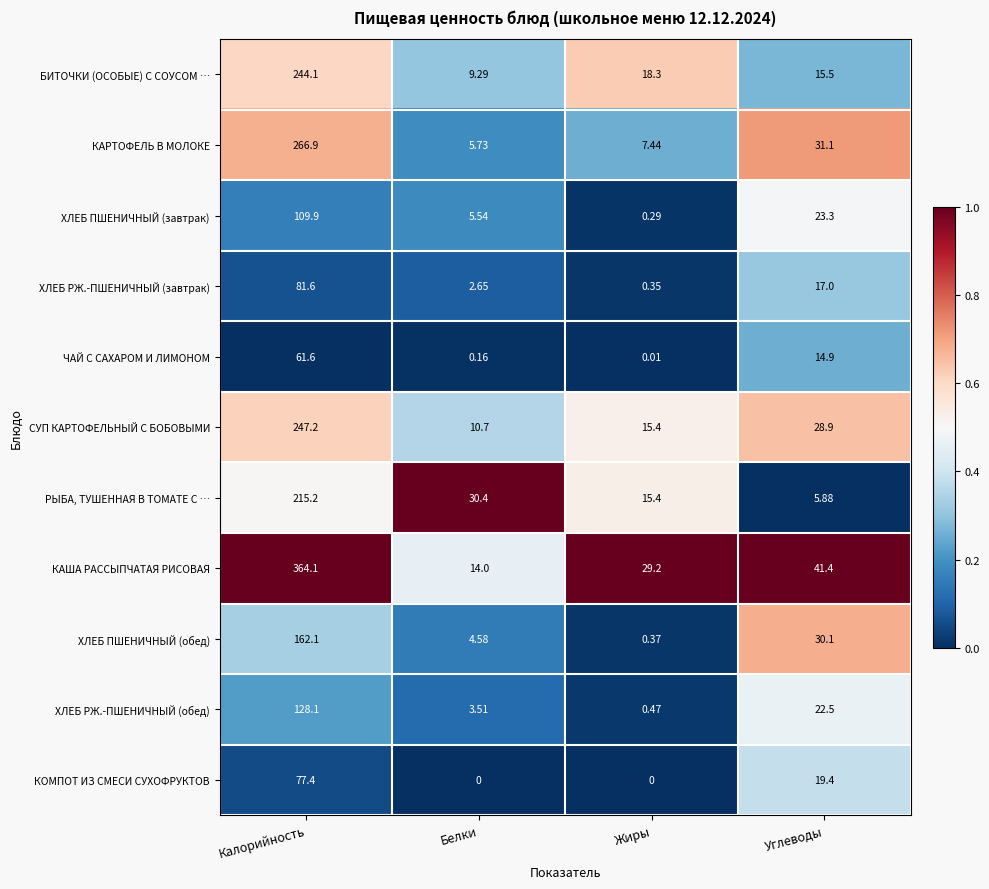

Which series has the widest spread of values?

КАША РАССЫПЧАТАЯ РИСОВАЯ